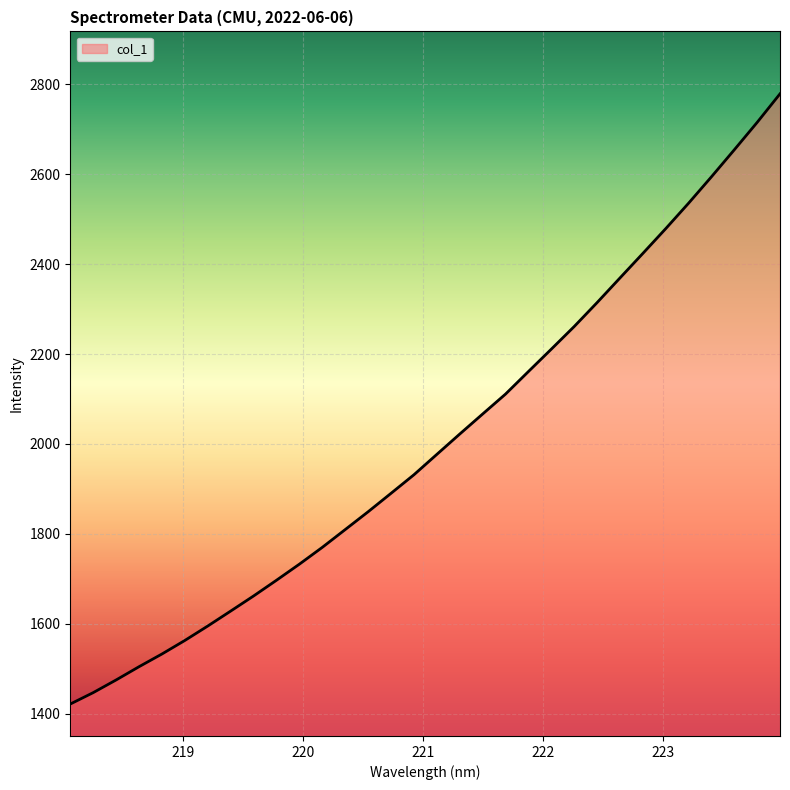

What is the difference between the maximum and minimum values?

1357.9